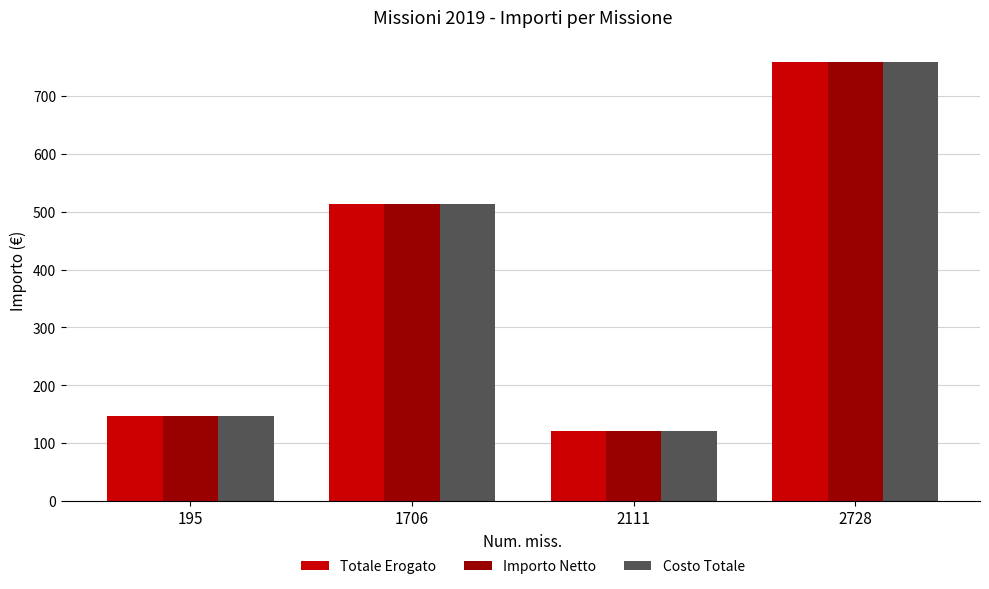

What is the difference between the maximum and minimum values in the Costo Totale series?

639.3